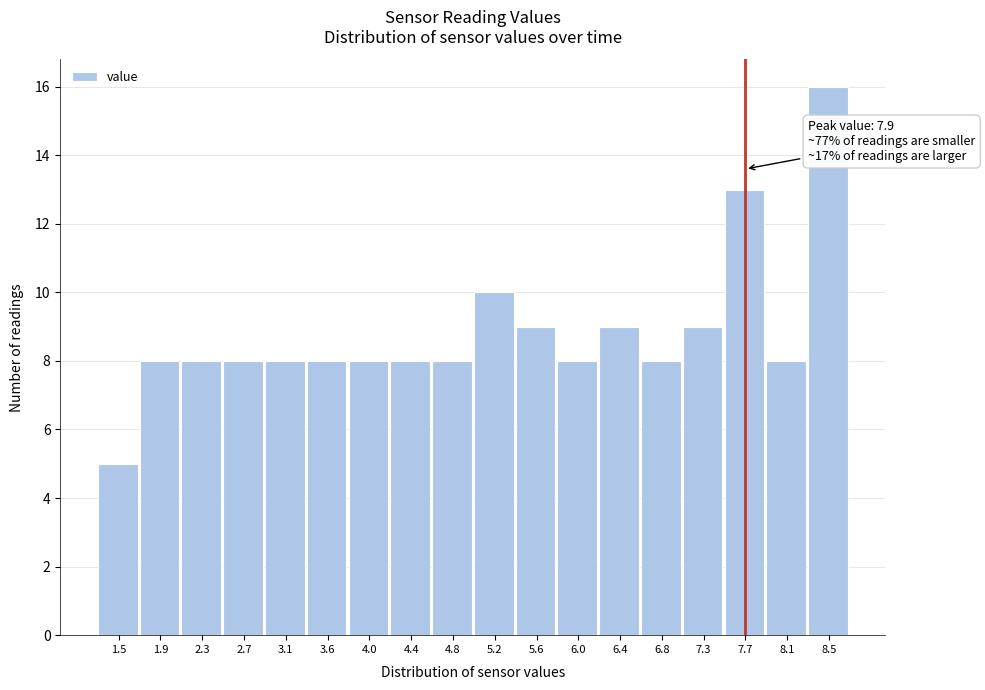

Reading left to right, what are all the values shown in this chart?

5	8	8	8	8	8	8	8	8	10	9	8	9	8	9	13	8	16